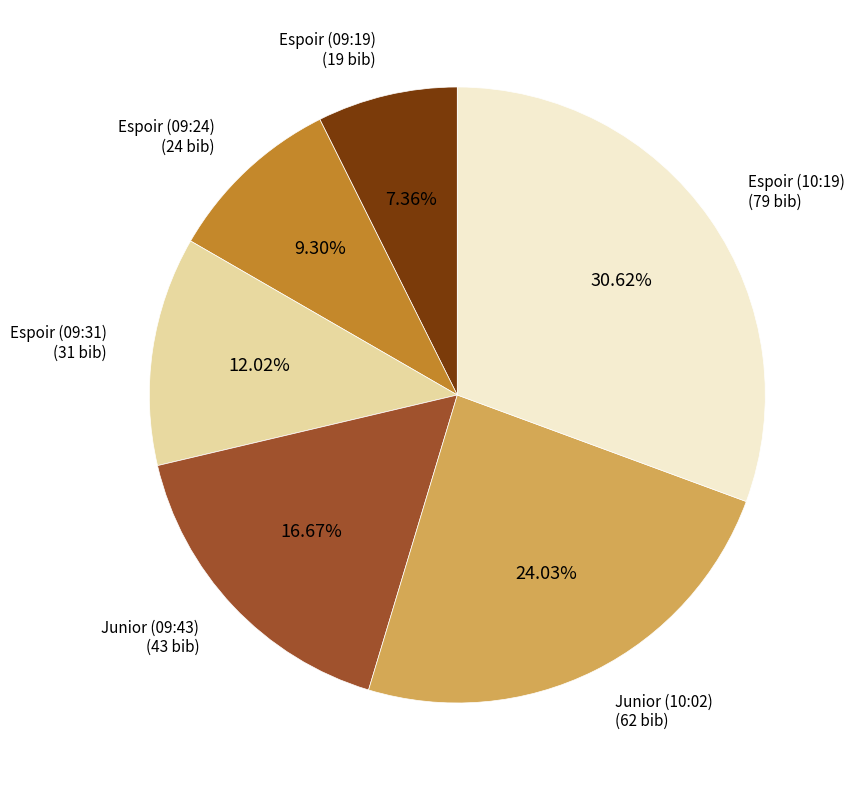

Count the number of slices in the pie.

6